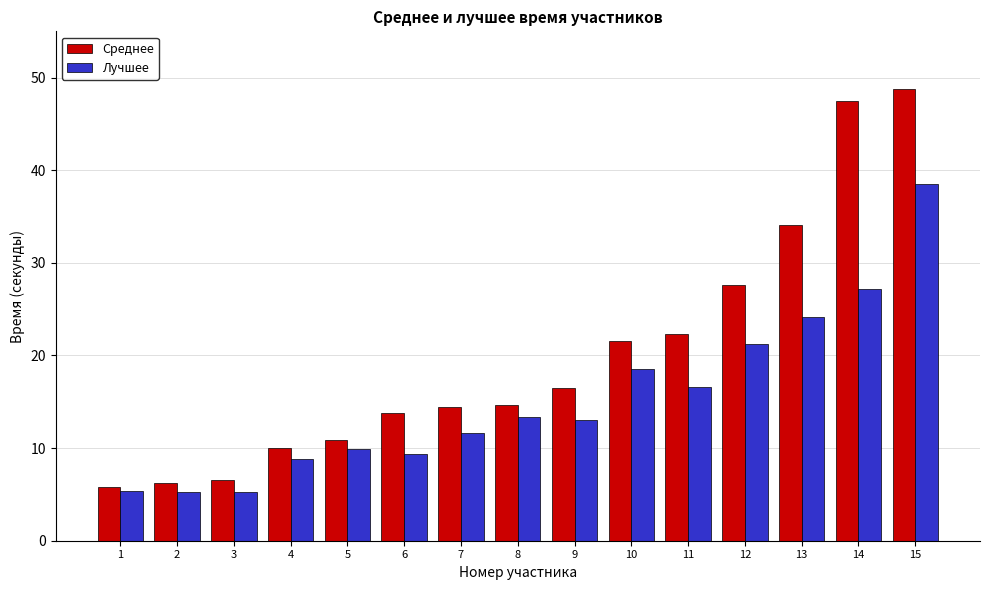

True or false: Среднее has a value of 33.6 at 15.

False